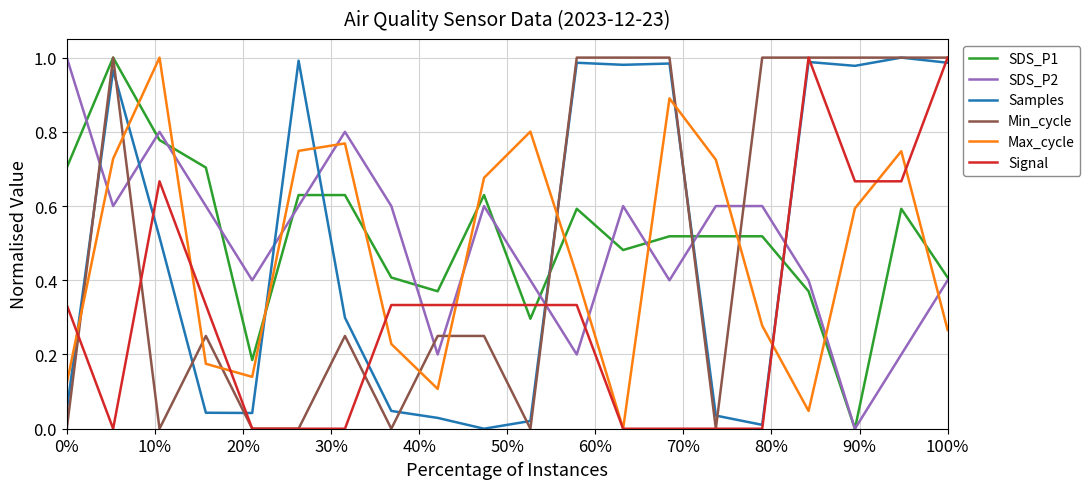

How many intersections are there between Samples and Max_cycle?

7